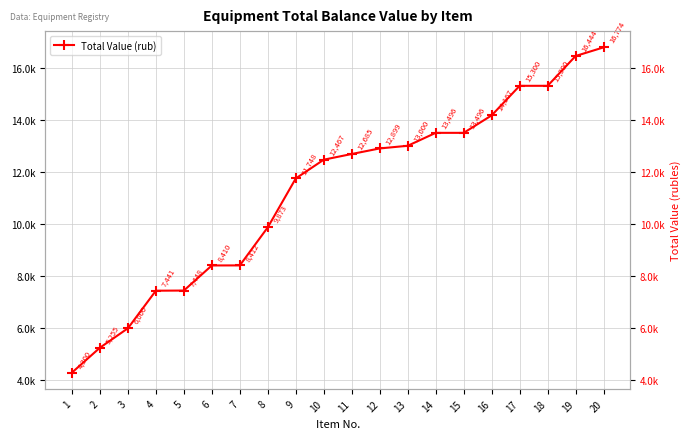

True or false: there are more than 1 points higher than both neighbors.

False